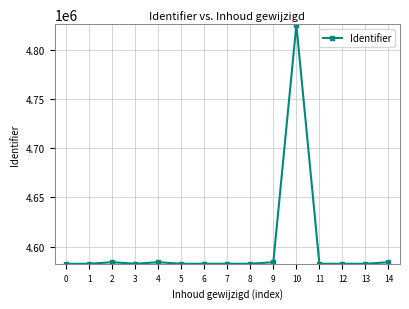

Approximately how many times larger is the value at 11 compared to 14?

1.0